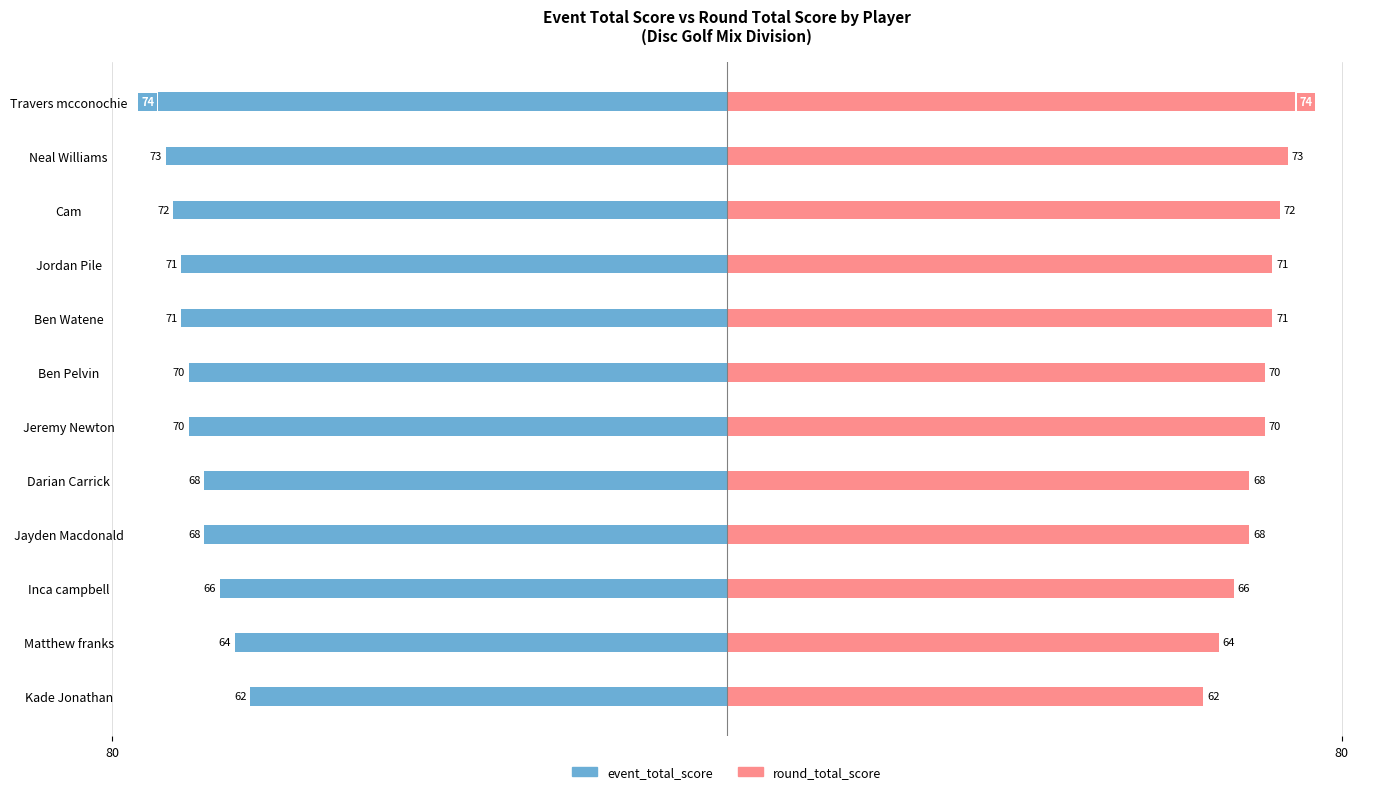

Which series has the largest range (max minus min)?

event_total_score